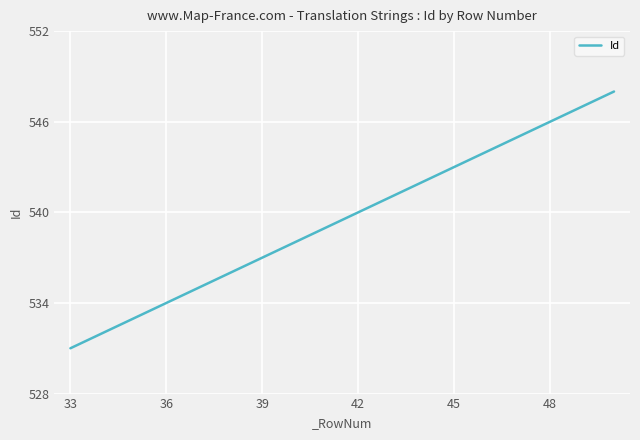

What is the difference between the maximum and minimum values?

17